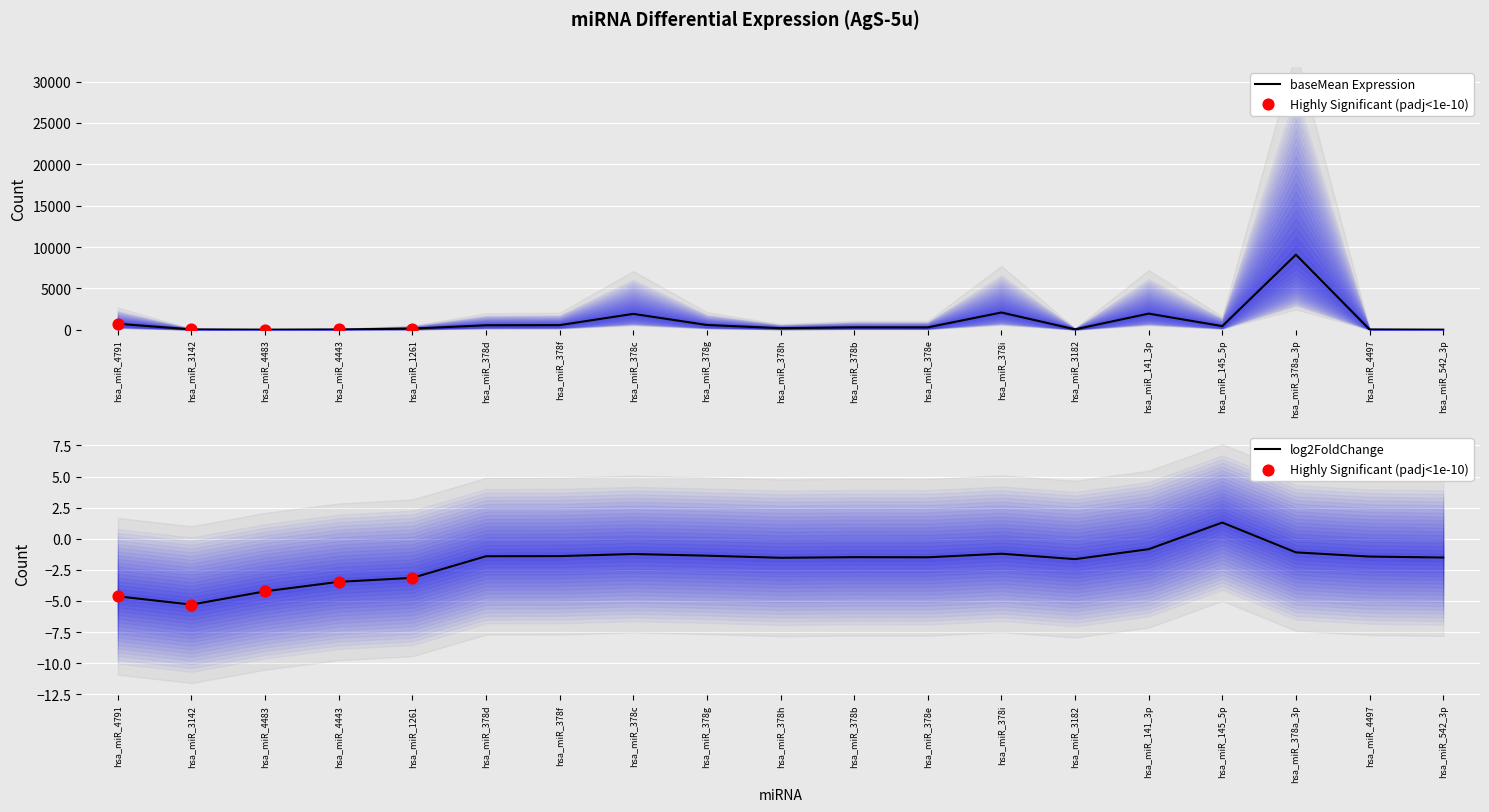

At how many categories does at least one series exceed 5179?

1